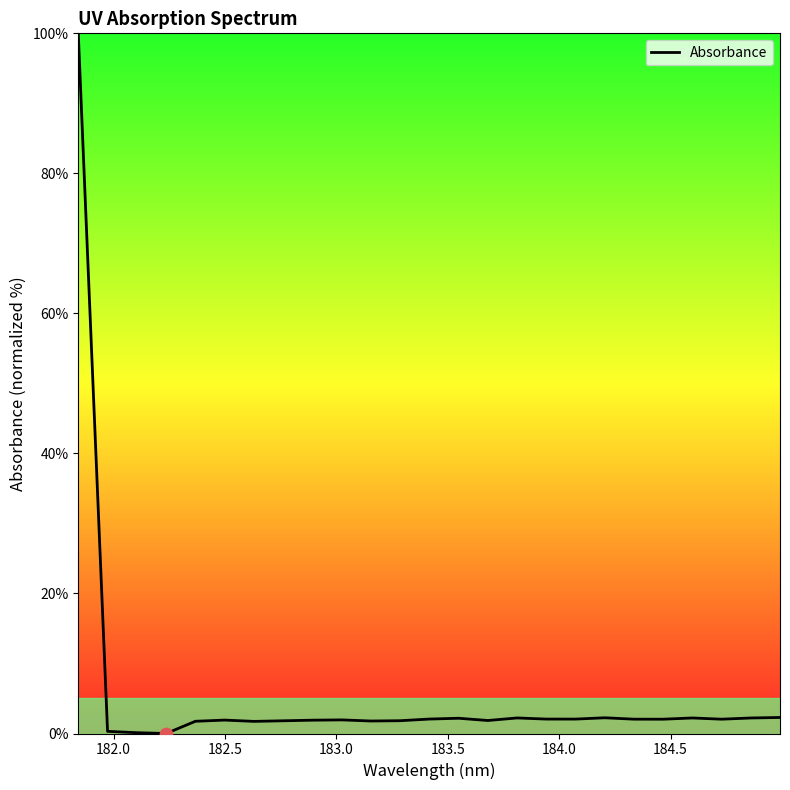

What is the greatest value displayed?

100.0